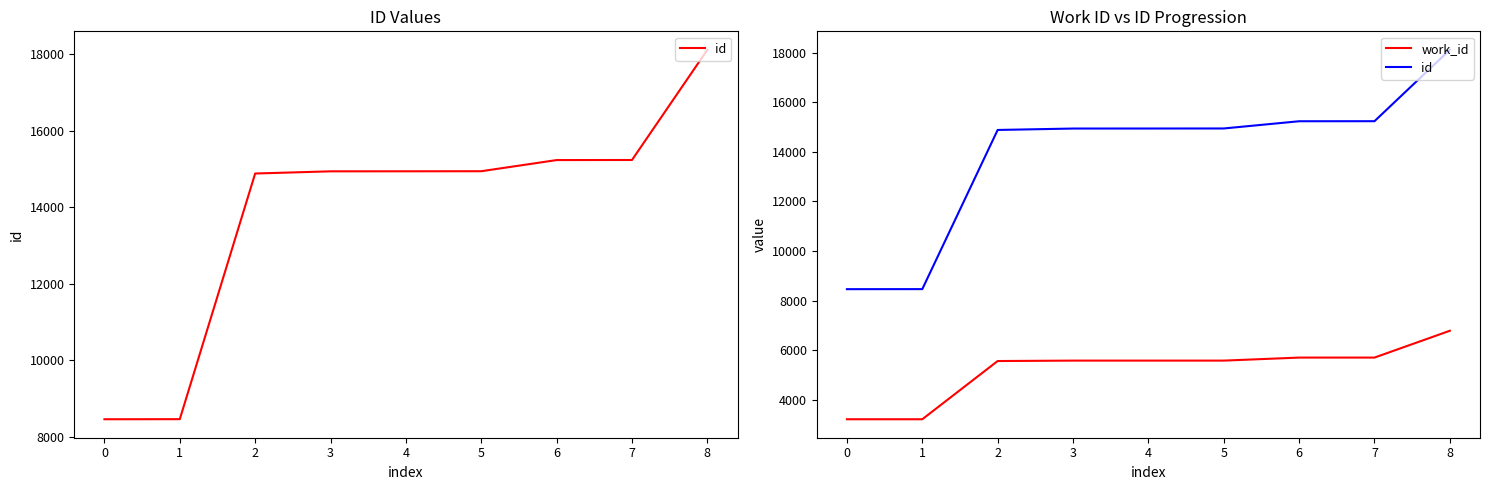

The value of work_id at 0 is 4203. True or false?

False